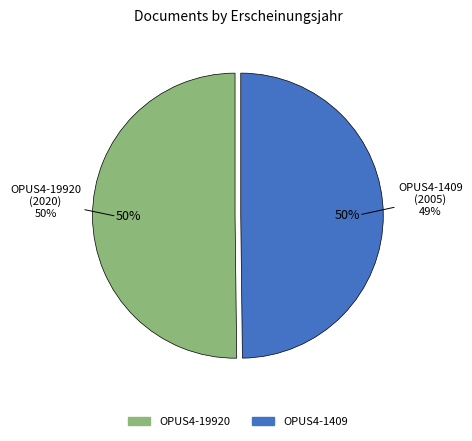

Rank the categories by value from highest to lowest.

OPUS4-19920, OPUS4-1409